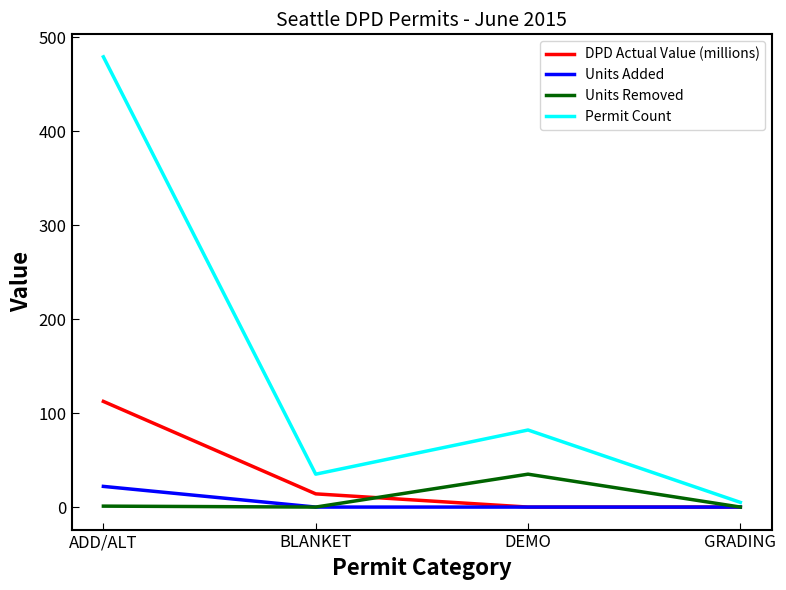

Which series has the largest range (max minus min)?

Permit Count